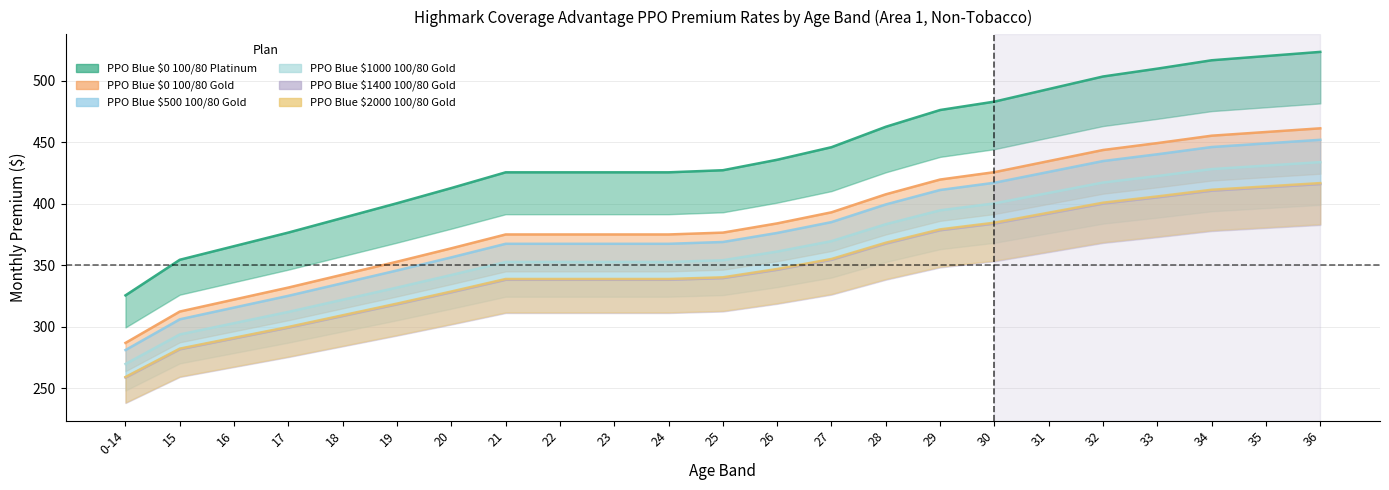

At which category does the chart reach its peak across all series?

36